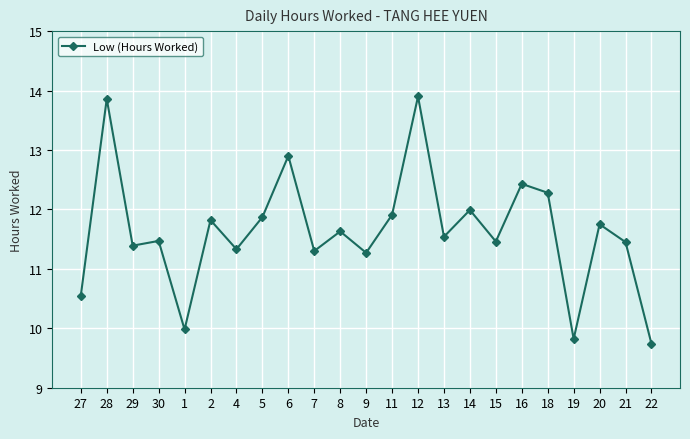

Where does the data first go above 11?

28